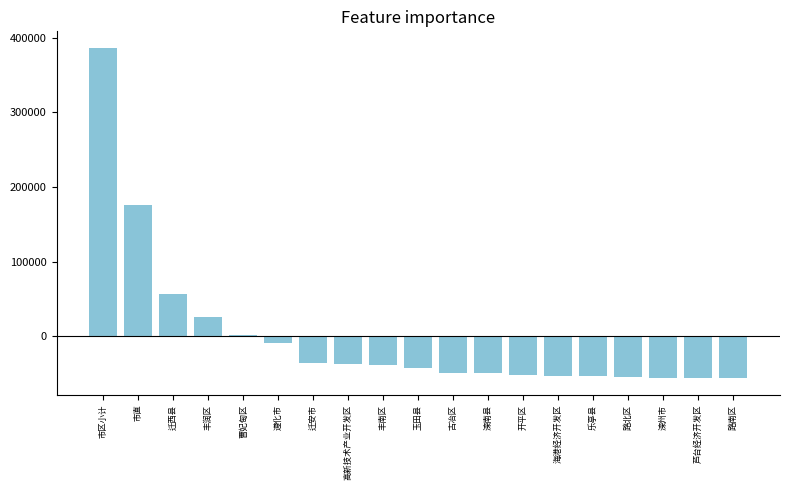

At which category does the chart reach its peak across all series?

市区小计